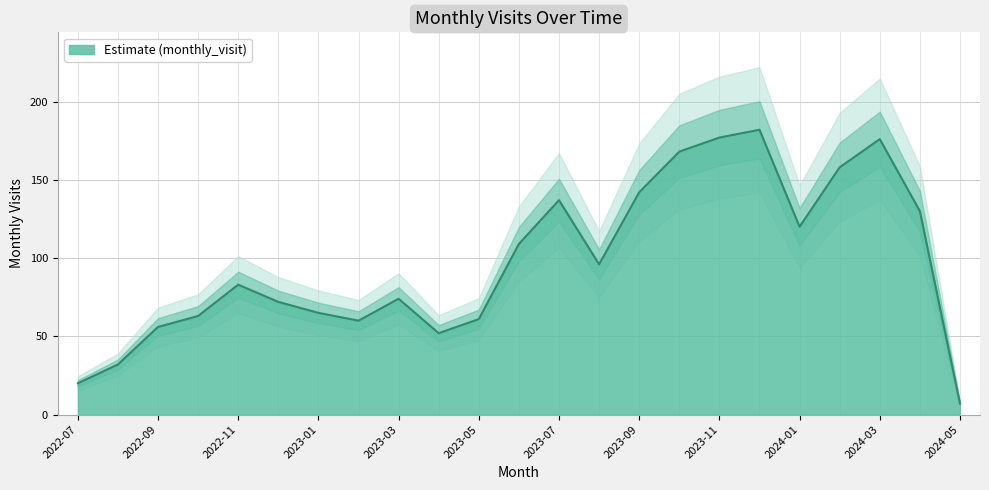

The chart shows a value of 133 at 2022-11. True or false?

False